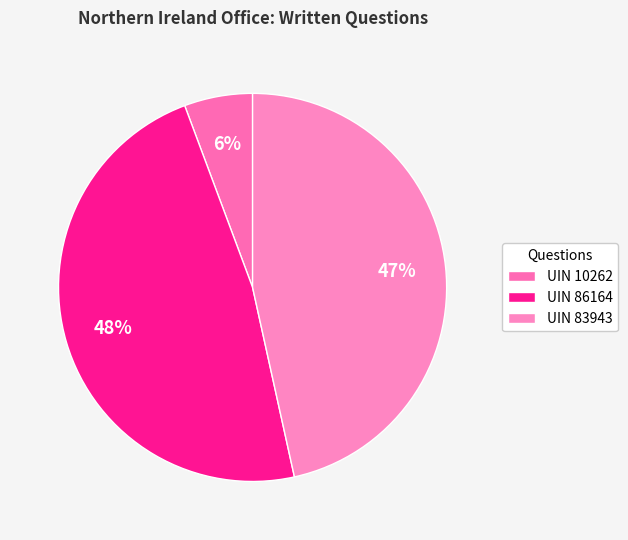

What is the largest slice in the pie chart?

UIN 86164